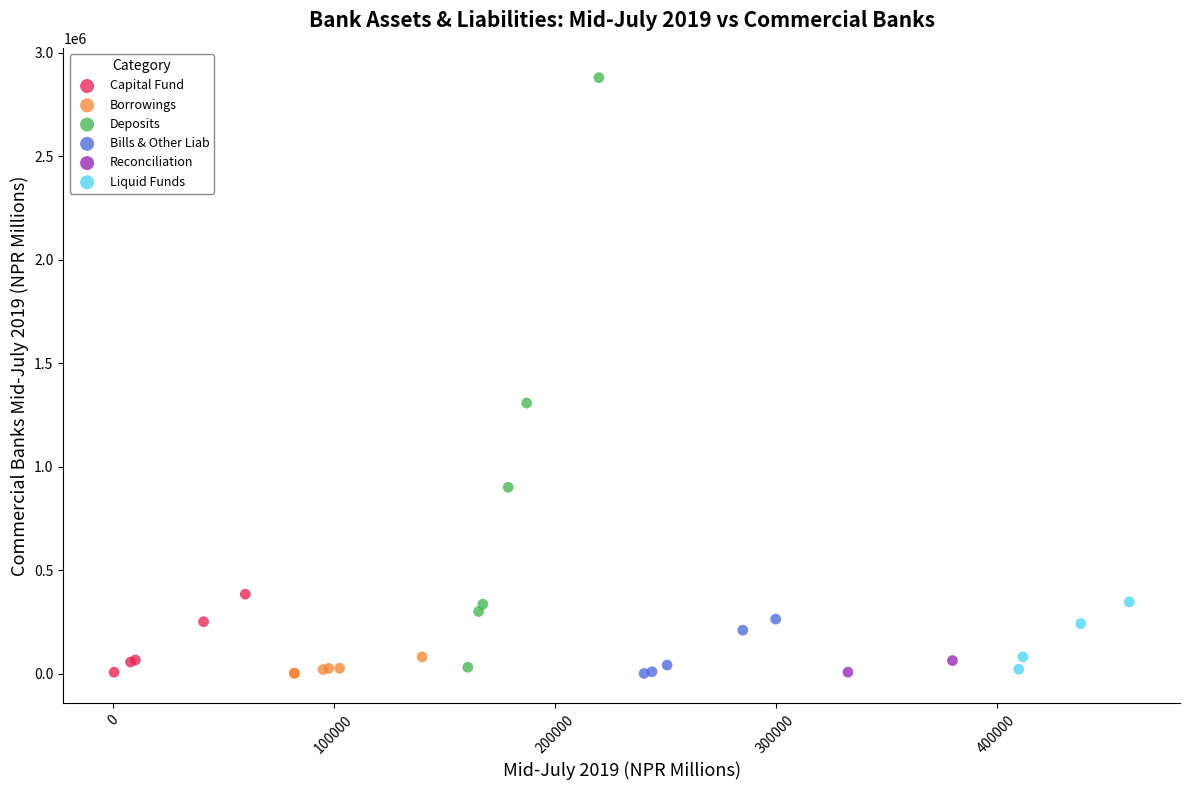

What are all the series names shown in the legend?

Capital Fund, Borrowings, Deposits, Bills & Other Liab, Reconciliation, Liquid Funds